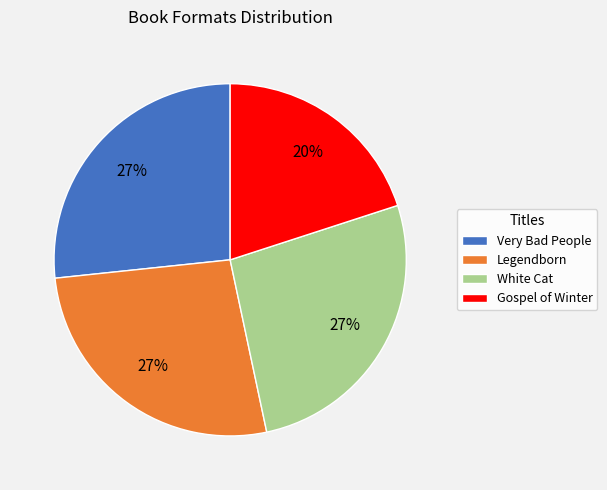

Does Very Bad People represent more than half of the total?

No